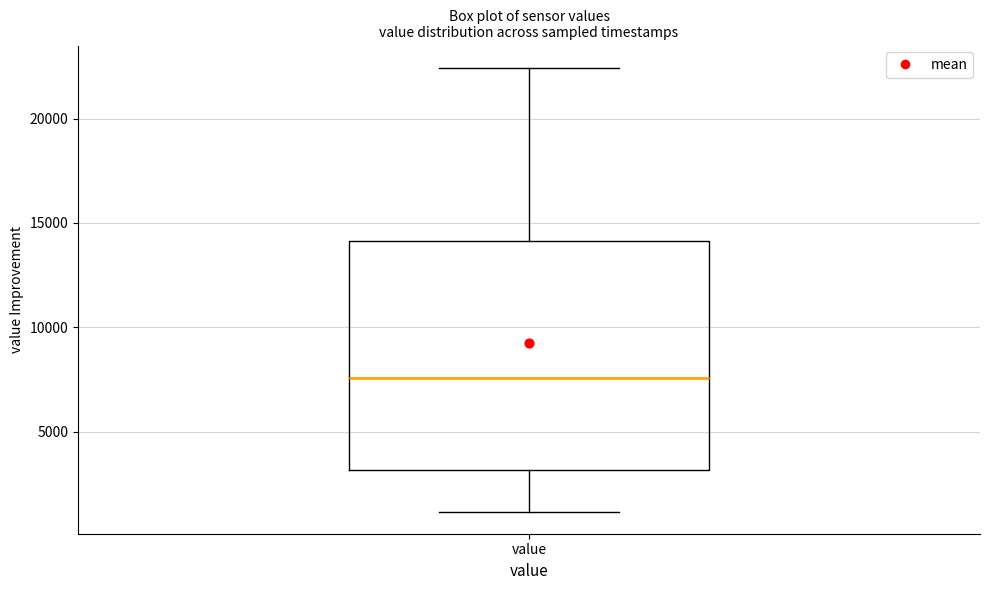

Transcribe this box plot: give where the median line is, the range the box spans, and where the two whiskers end, as read against the y-axis. The values are not printed on the chart, so give them approximately, as read against the axis.

median 7500, box 3000 to 14000, whiskers 1000 to 22500